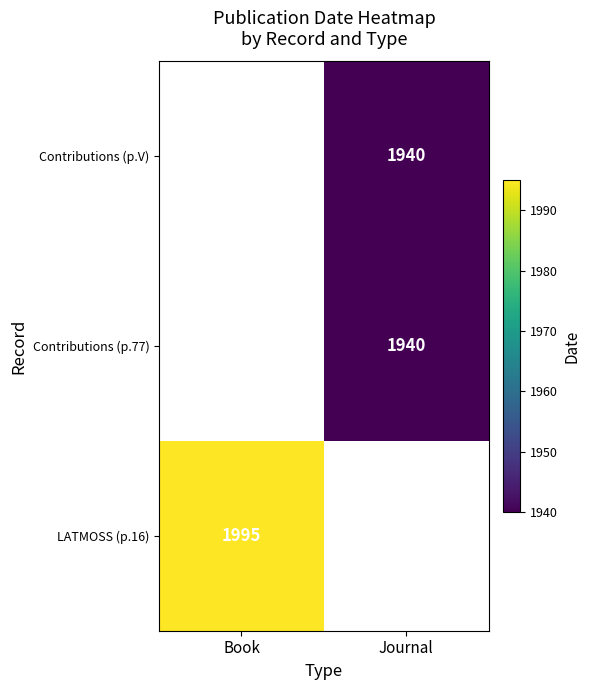

The Contributions (p.V) series shows 1940 at Journal. True or false?

True